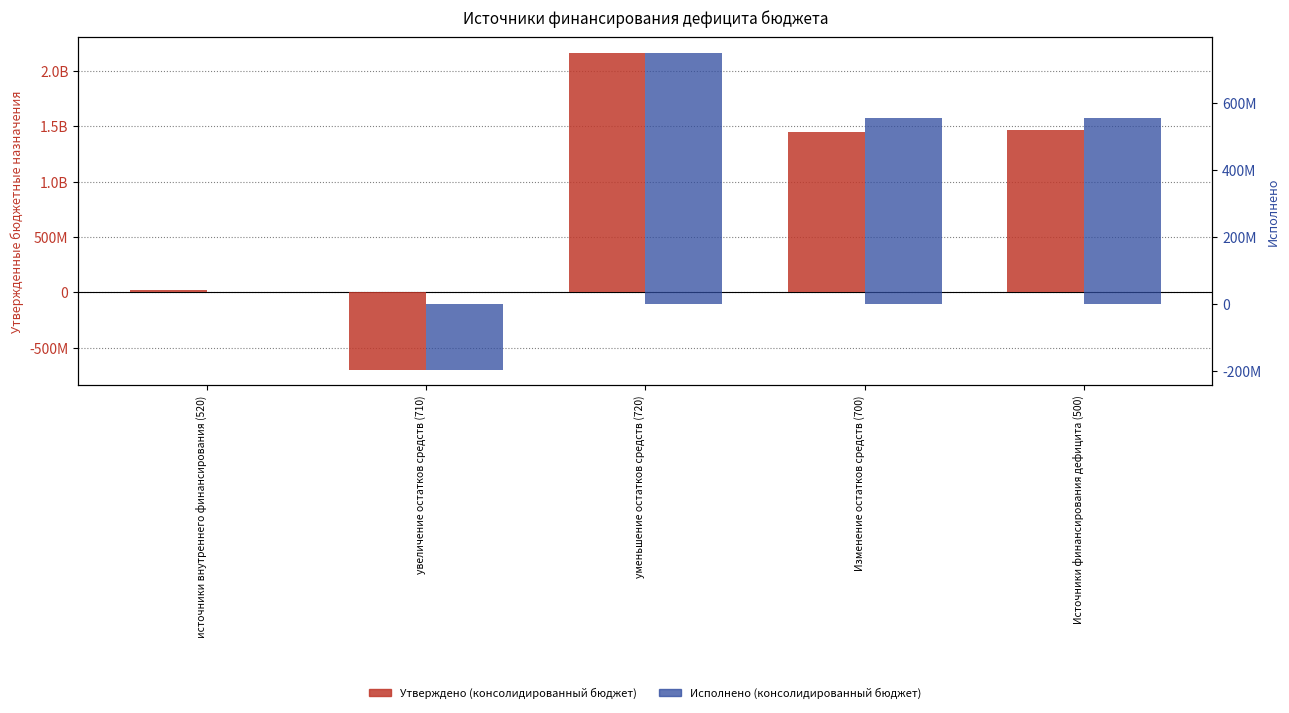

Reading left to right, list all the values displayed in this chart.

Утверждено (консолидированный бюджет): 18980000.0	-697108586.0	2162440562.1	1446352659.4	1465332659.4
Исполнено (консолидированный бюджет): 0.0	-195033902.6	748012393.9	552978491.2	552978491.2